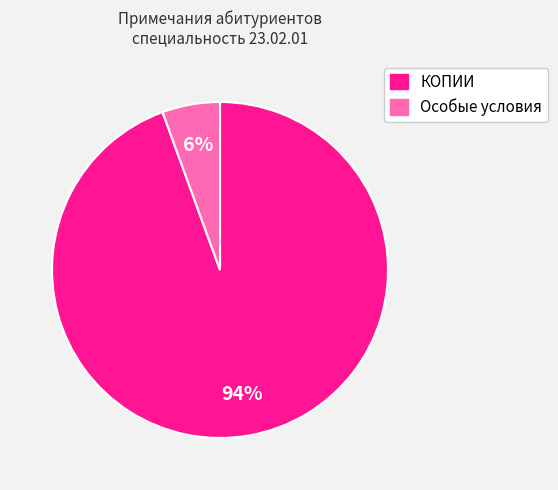

What percentage is the КОПИИ slice, to the nearest percent?

94%